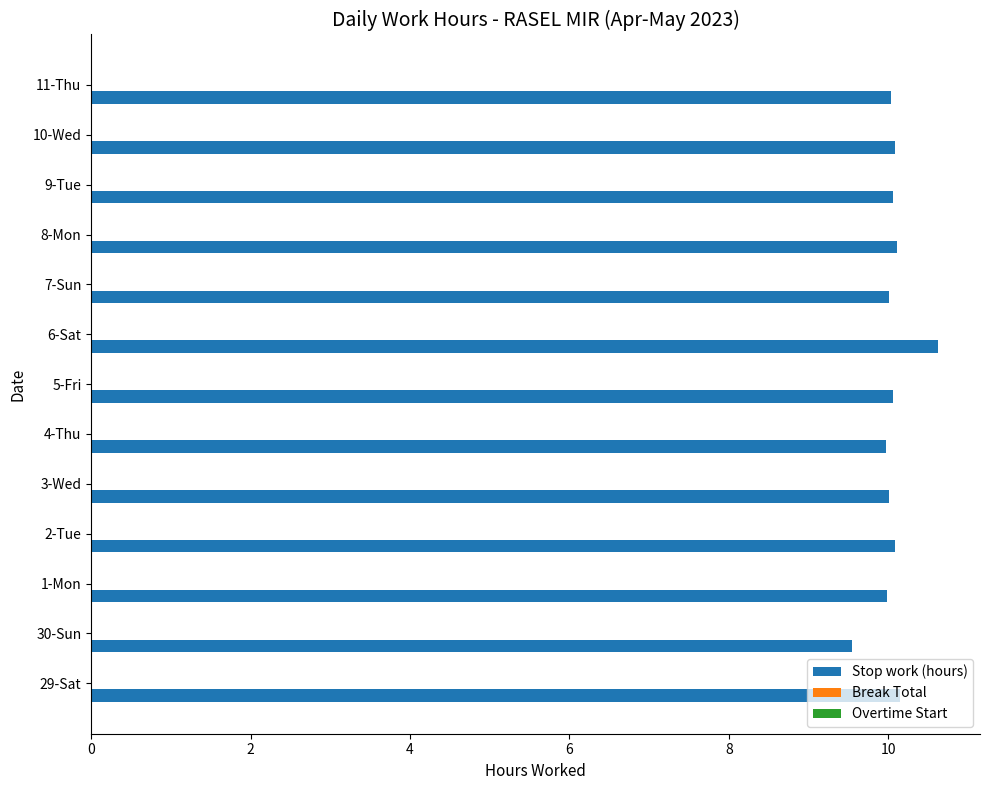

What is the ratio of the value at 29-Sat to the value at 8-Mon?

1.0